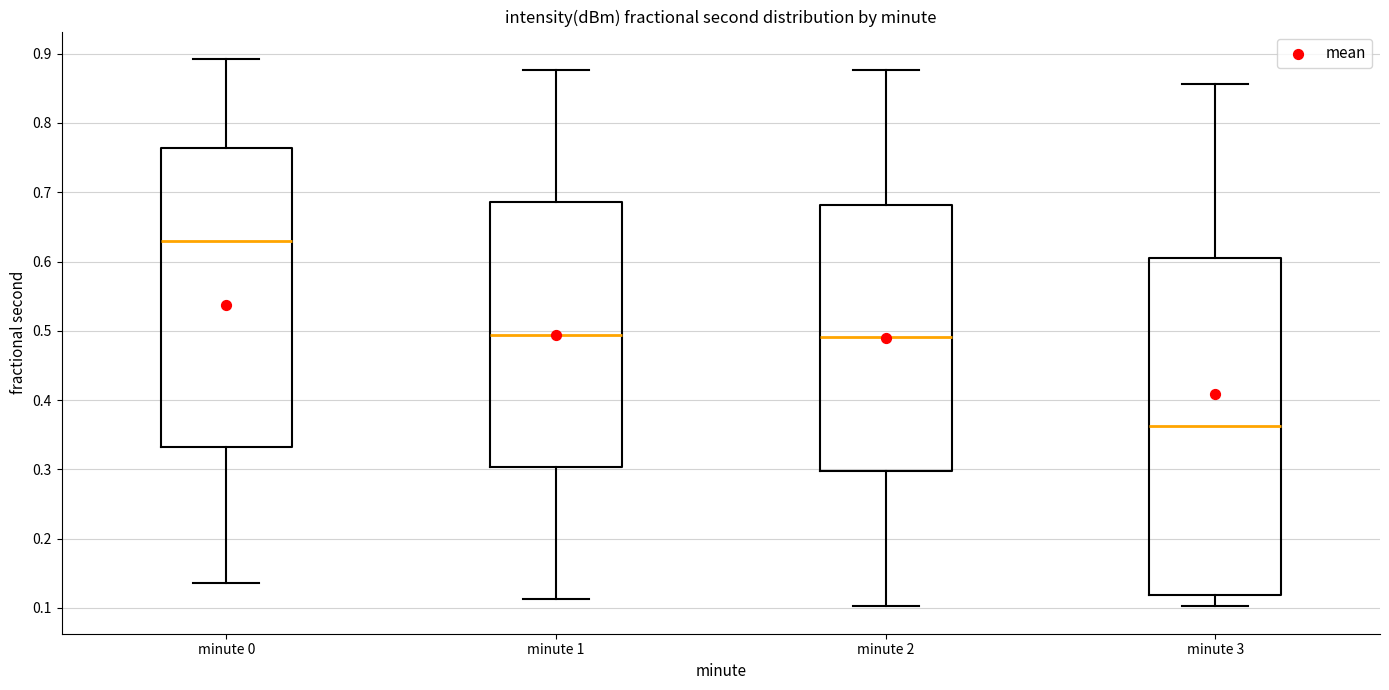

Where does the median line of the box for minute 2 sit on the y-axis? The values are not printed on the chart, so give them approximately, as read against the axis.

0.49